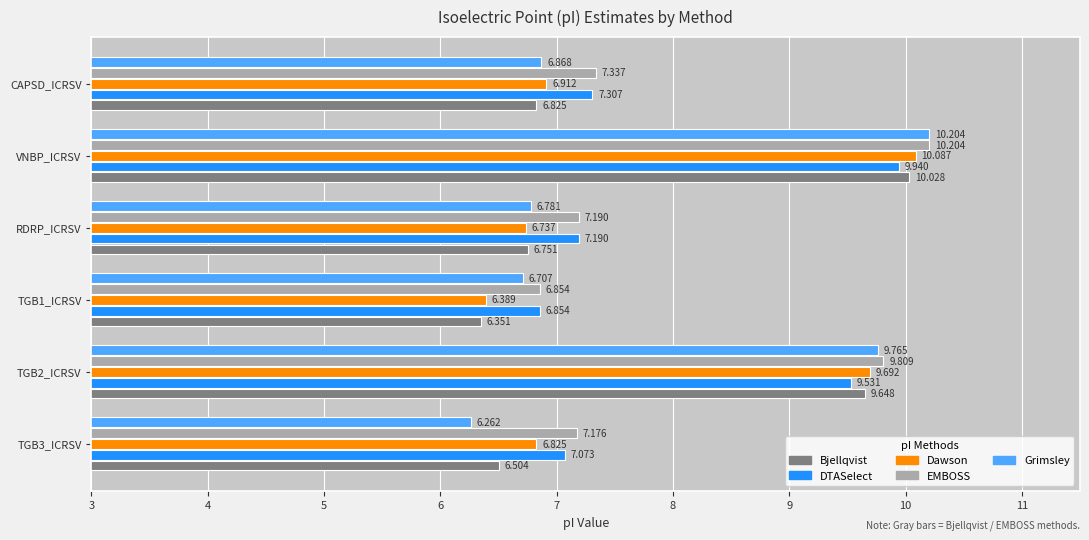

Which series has the widest spread of values?

Grimsley